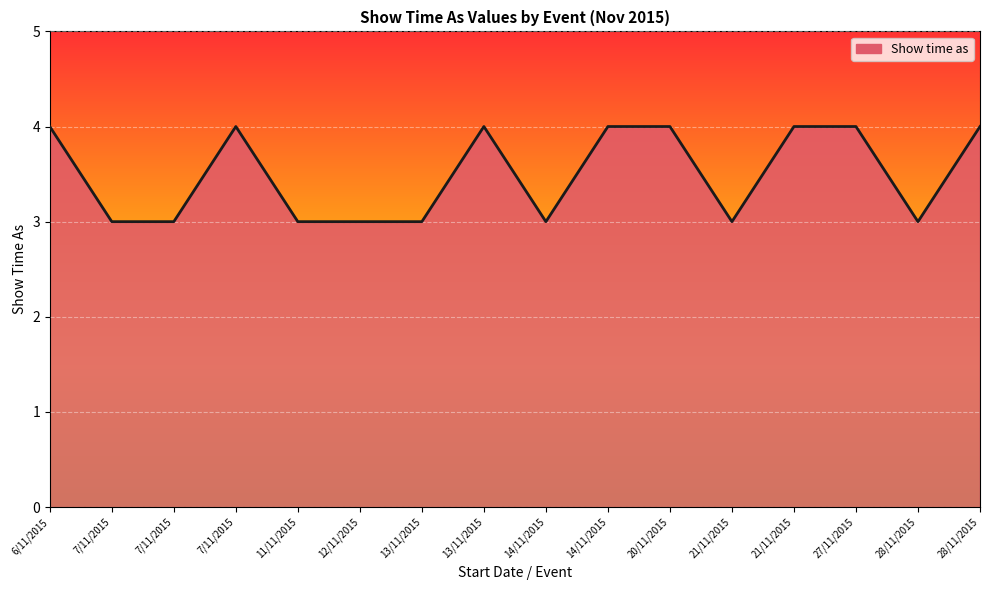

Rank the categories by value from lowest to highest.

7/11/2015, 7/11/2015, 11/11/2015, 12/11/2015, 13/11/2015, 14/11/2015, 21/11/2015, 28/11/2015, 6/11/2015, 7/11/2015, 13/11/2015, 14/11/2015, 20/11/2015, 21/11/2015, 27/11/2015, 28/11/2015